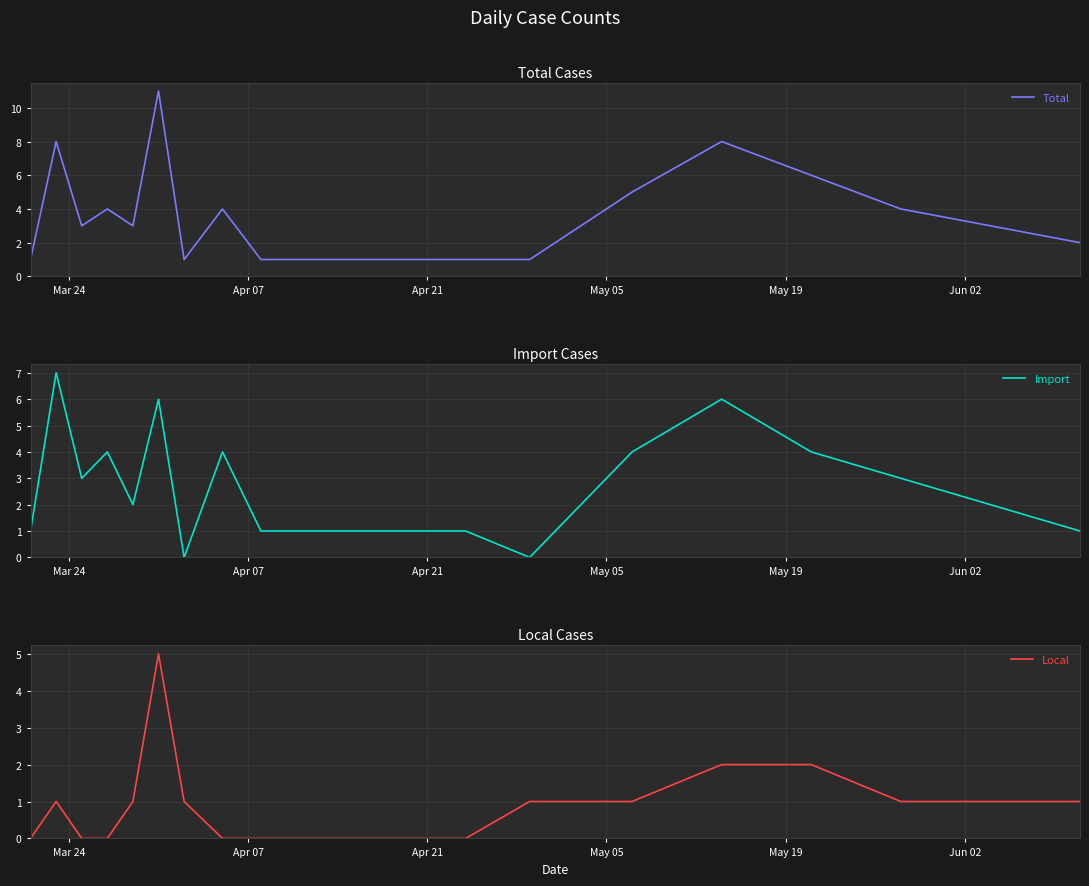

Which series has the largest total across all categories?

Total